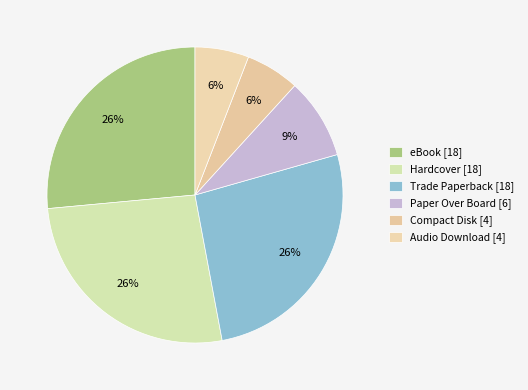

Do Audio Download and eBook together represent more than half of the pie?

No